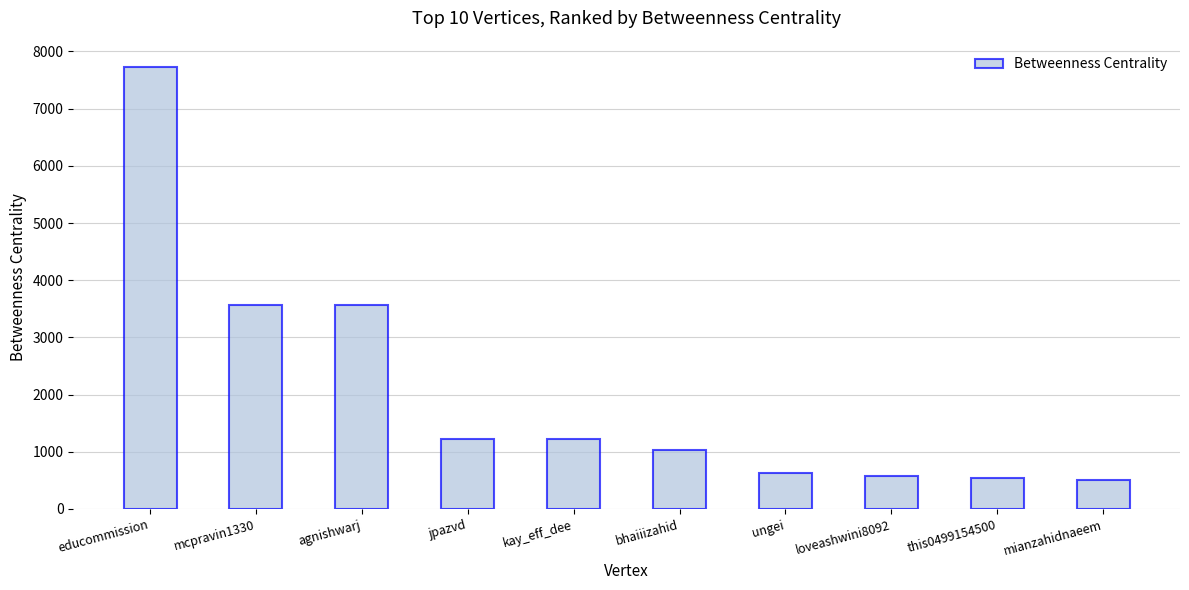

What is the difference between the second highest and second lowest values?

3025.6